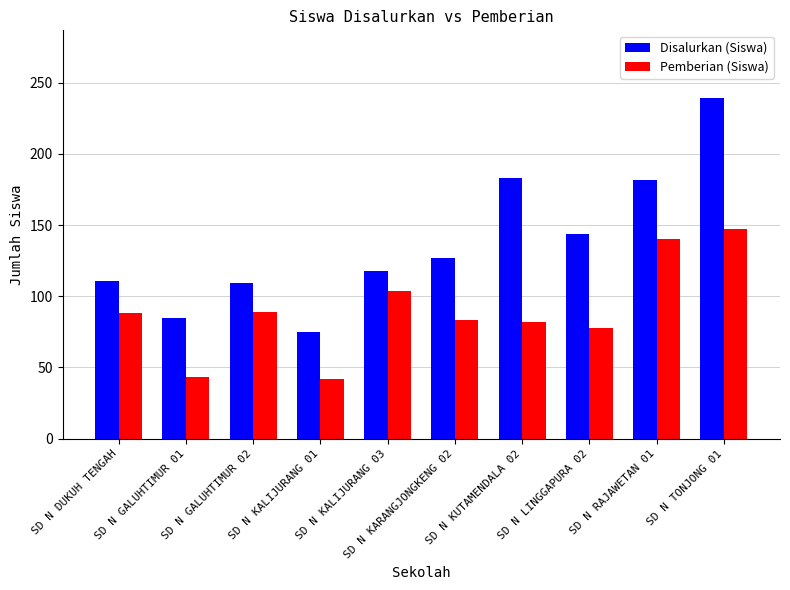

Which series changed the most between SD N KALIJURANG 01 and SD N KARANGJONGKENG 02?

Disalurkan (Siswa)